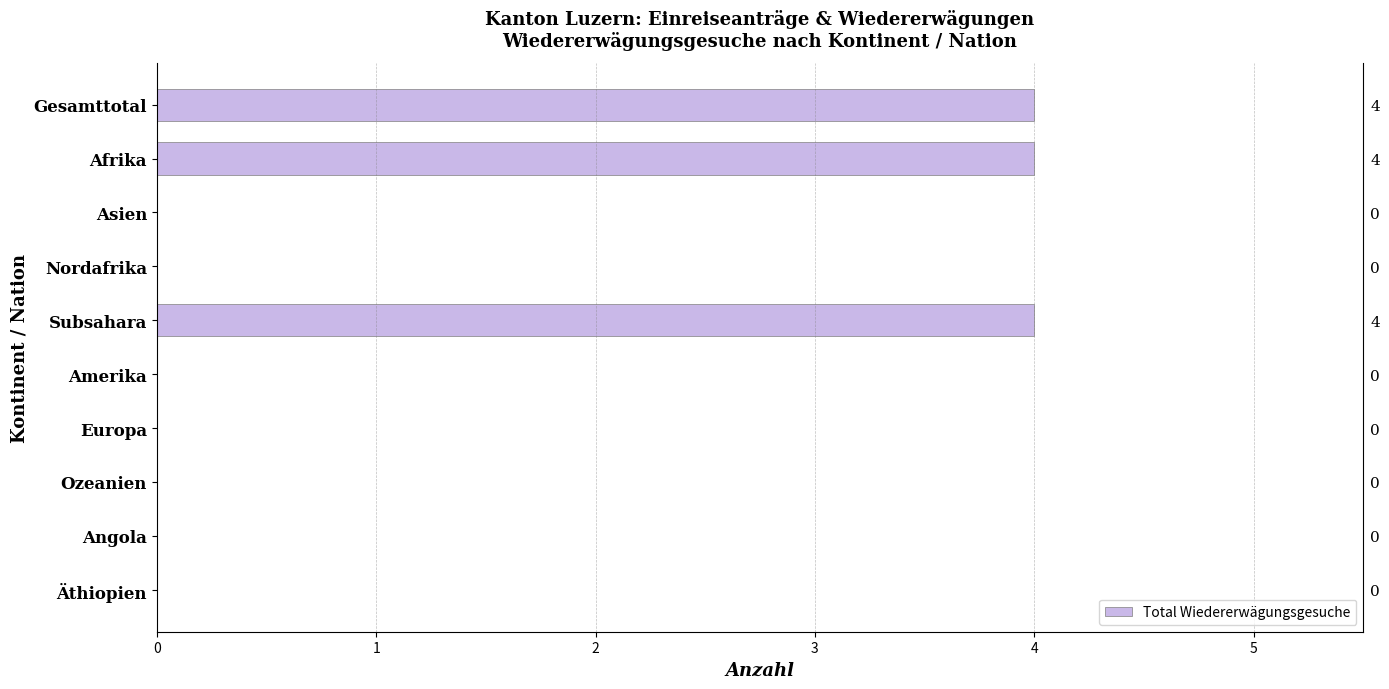

Rank the categories by value from lowest to highest.

Asien, Nordafrika, Amerika, Europa, Ozeanien, Angola, Äthiopien, Gesamttotal, Afrika, Subsahara